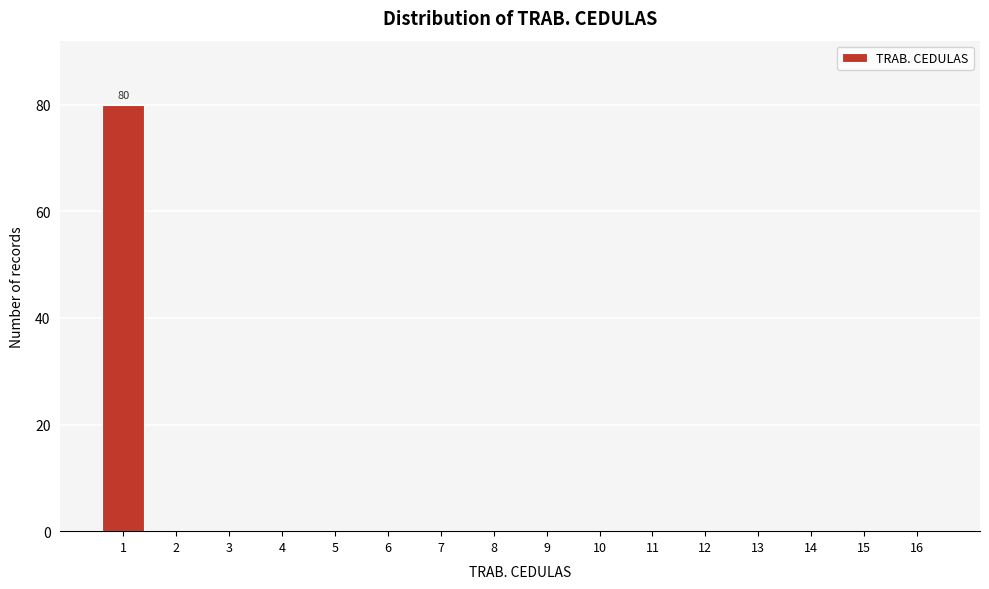

Reading left to right, list all the values displayed in this chart.

1=80	2=0	3=0	4=0	5=0	6=0	7=0	8=0	9=0	10=0	11=0	12=0	13=0	14=0	15=0	16=0